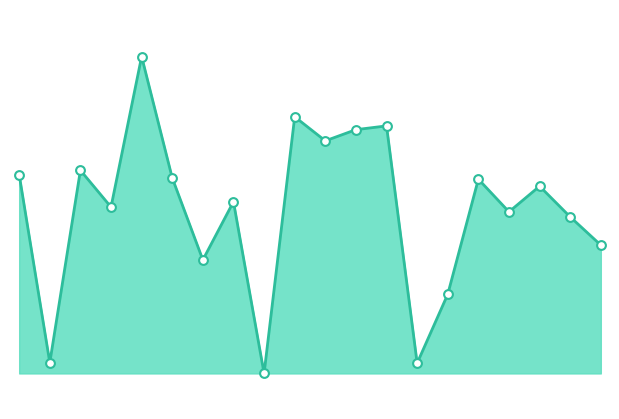

Does the chart have visible grid lines?

No